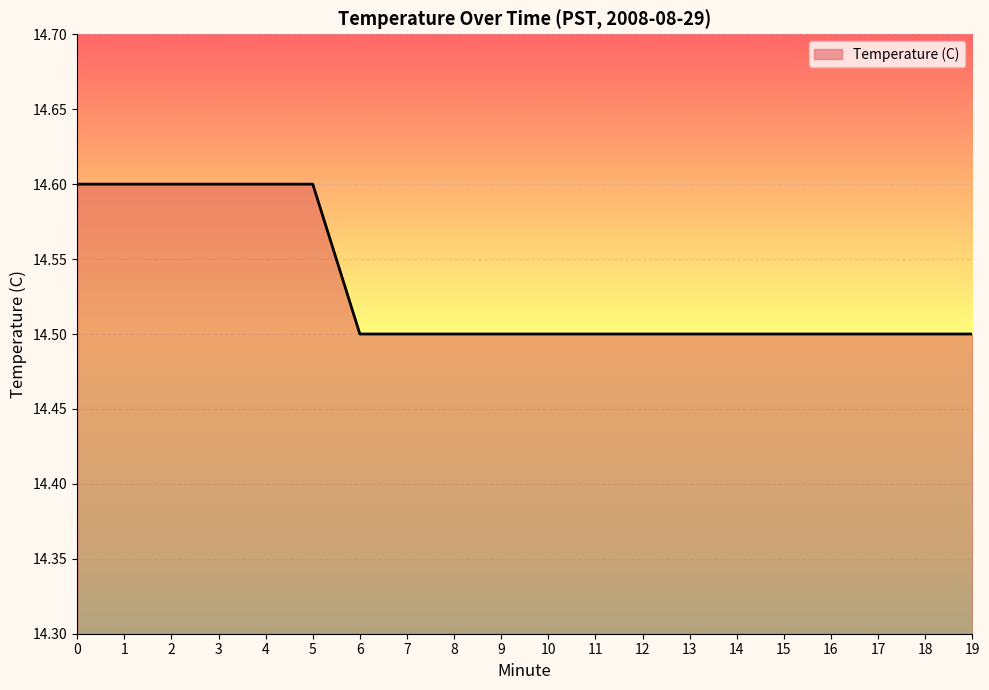

Is it true that the value at 9 is 24.5?

False